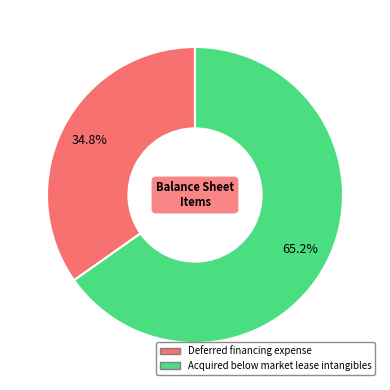

To the nearest percent, what percentage of the pie is Deferred financing expense?

35%